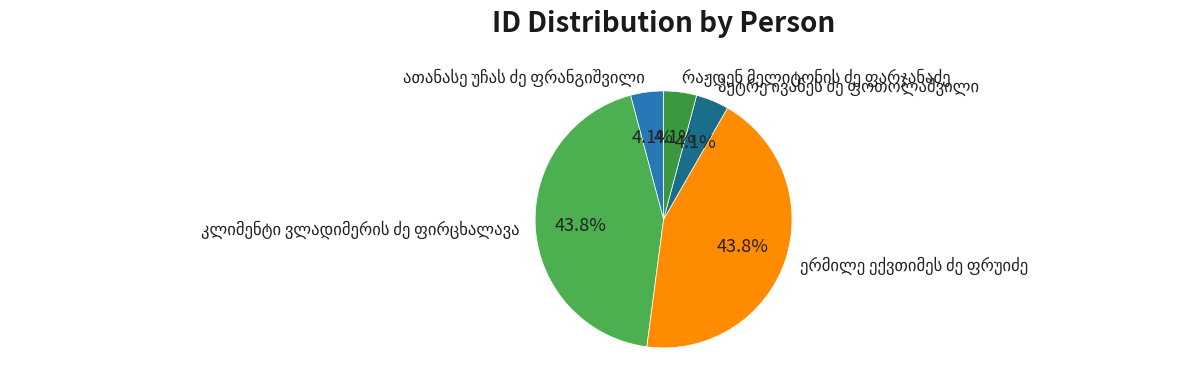

Is there a majority slice in this chart?

No